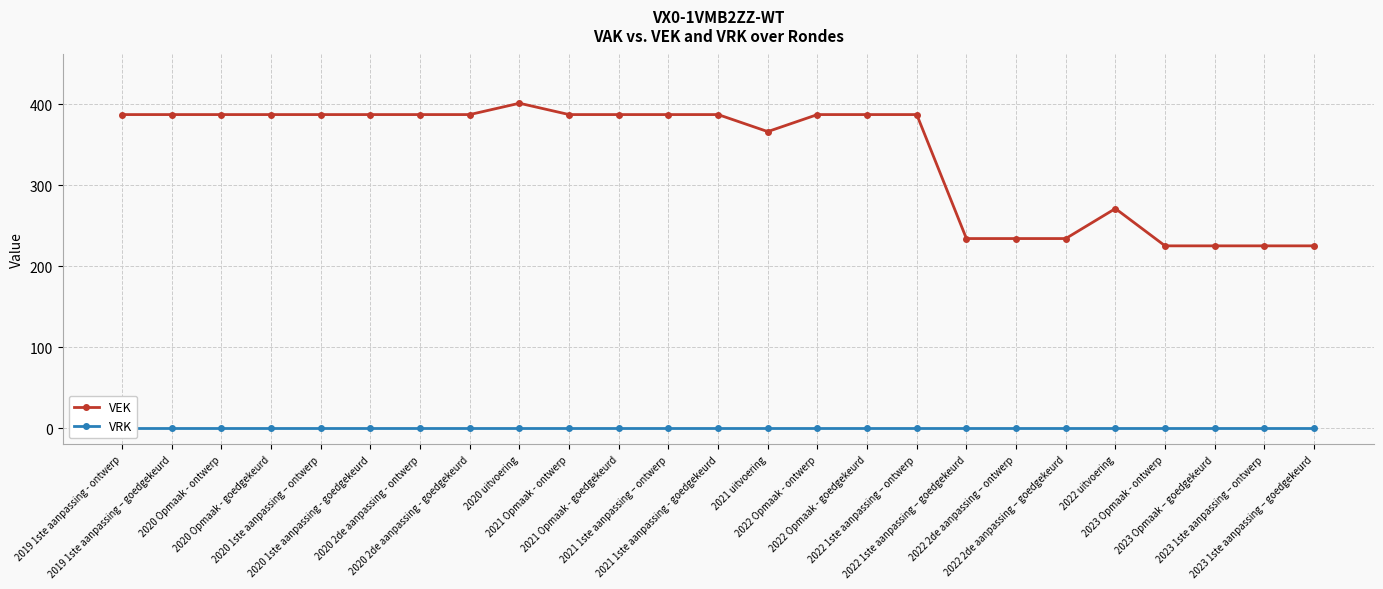

True or false: VEK and VRK intersect in this chart.

False